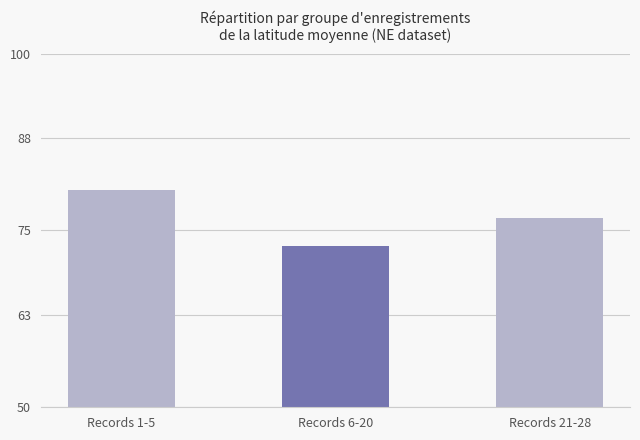

Reading right to left, extract all data points from this chart.

76.7	72.8	80.7